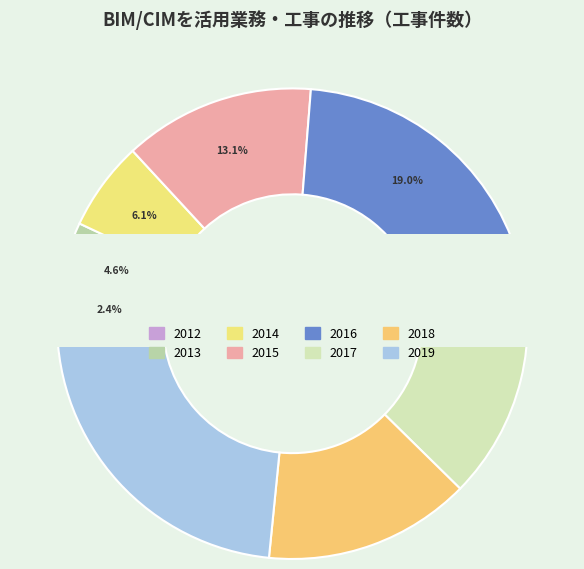

How many segments does this pie chart have?

8